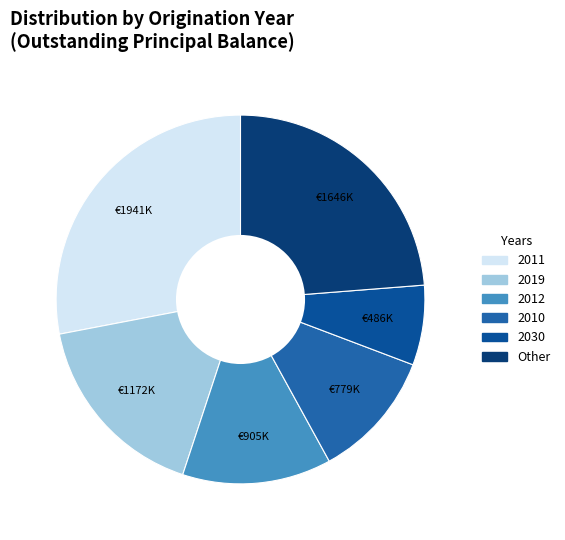

Count the number of slices in the pie.

6